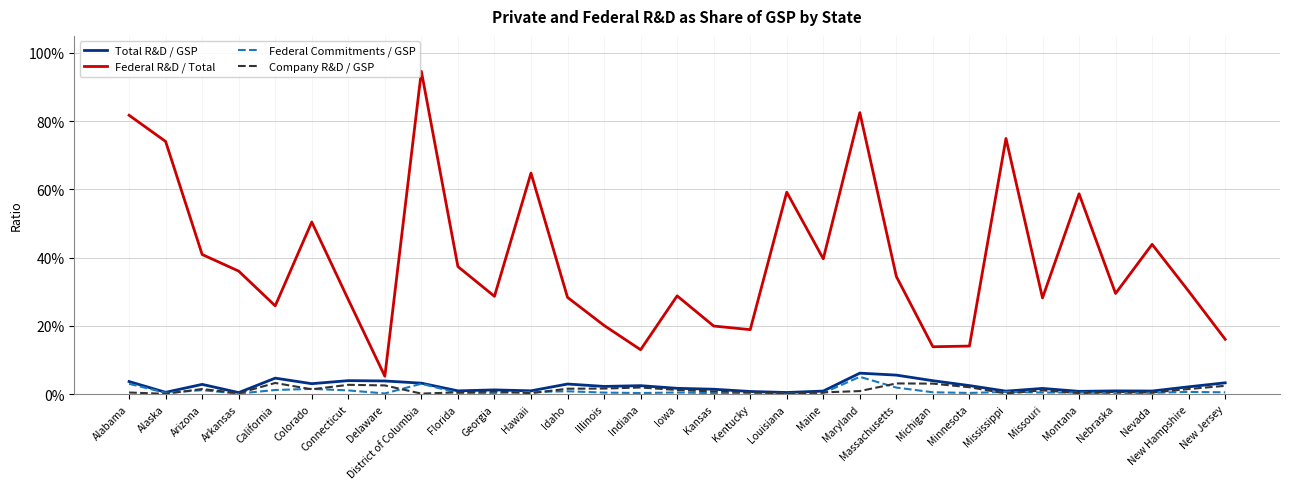

What is the label of the 10th point from the right?

Massachusetts